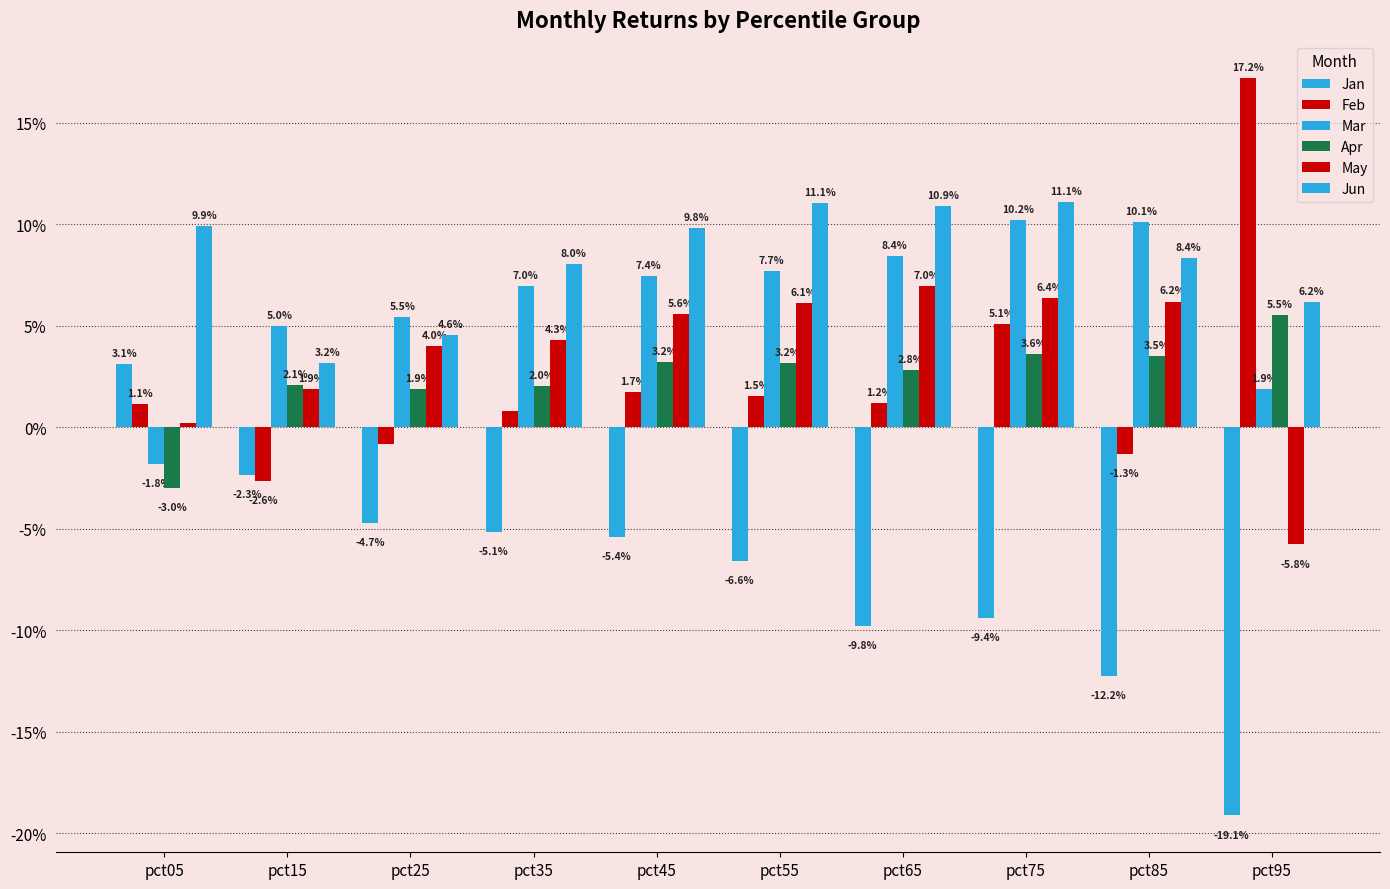

Is it true that Feb equals -0.0 at pct25?

False